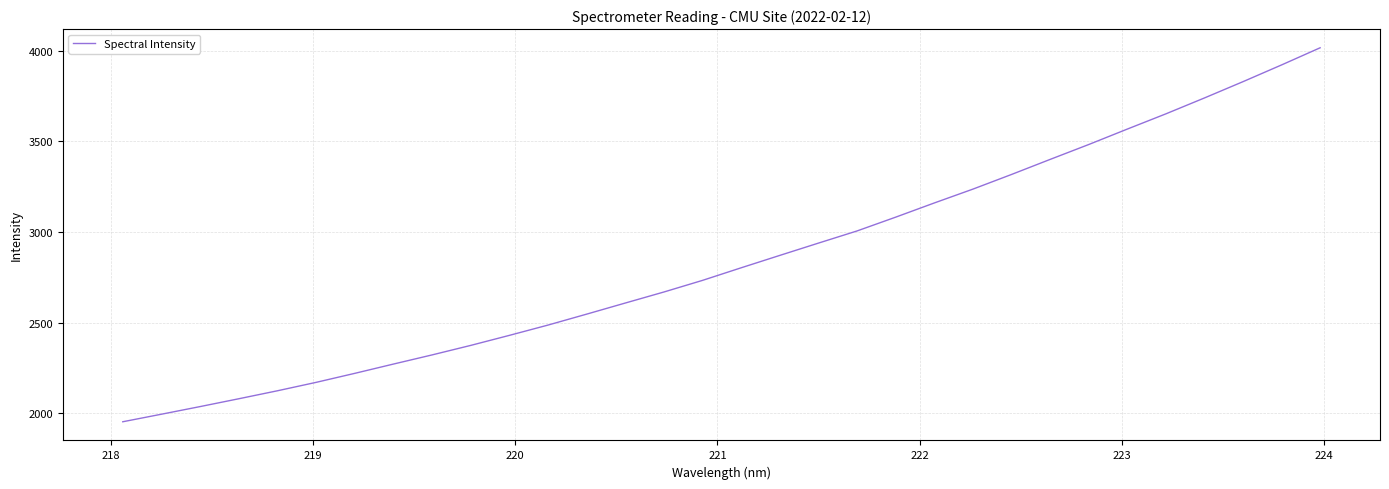

Reading left to right, transcribe all the data shown in this chart.

1953.5	1995.1	2037.2	2080.3	2124.3	2170.7	2220.4	2271.6	2322.0	2374.5	2429.7	2486.5	2546.8	2608.1	2668.9	2732.9	2802.3	2870.6	2938.3	3005.3	3081.4	3159.6	3235.9	3316.6	3399.6	3481.7	3566.8	3650.8	3738.5	3828.3	3920.6	4015.2